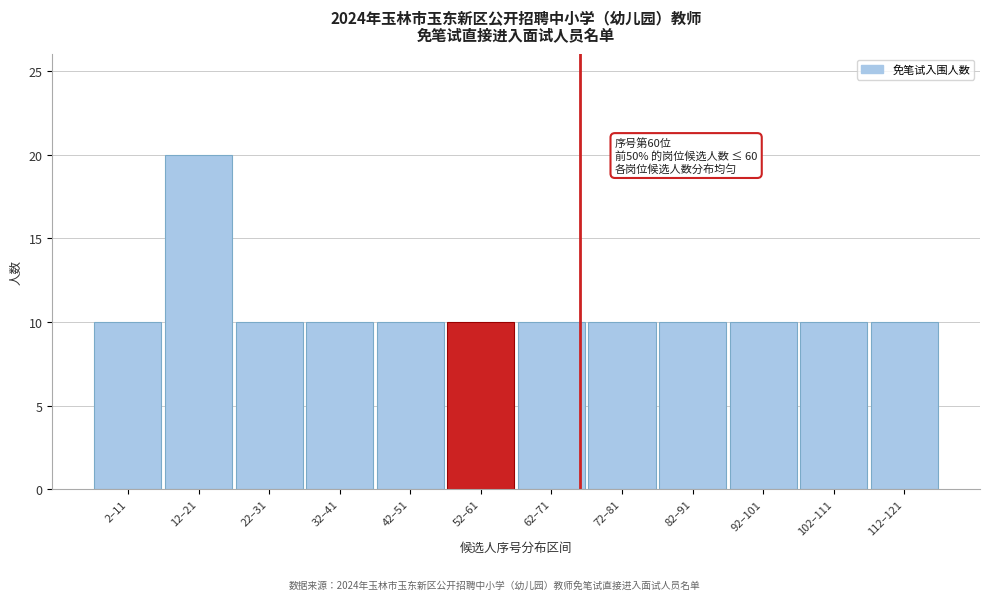

Reading left to right, what are all the values shown in this chart?

10	20	10	10	10	10	10	10	10	10	10	10